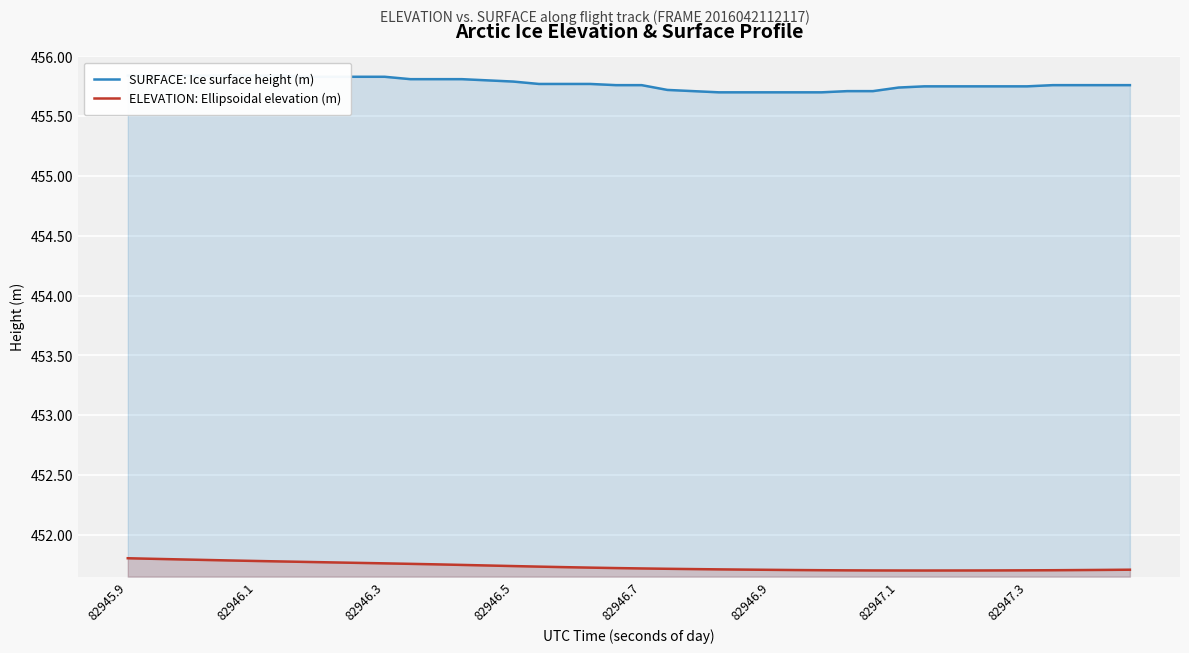

How many categories are shown in the chart?

40